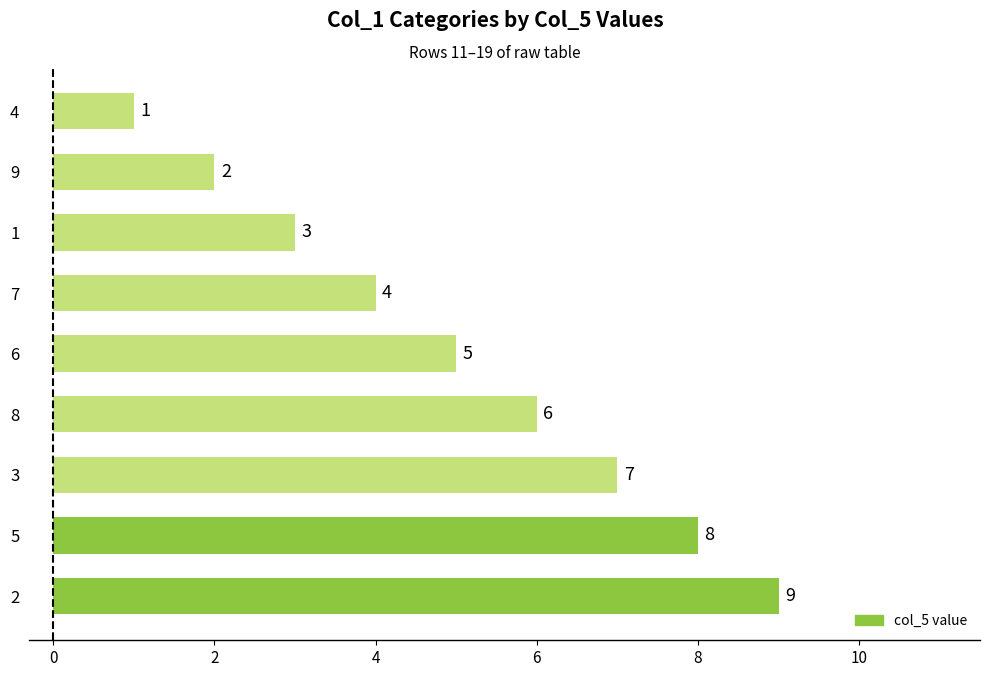

Approximately how many times larger is the value at 8 compared to 3?

0.9